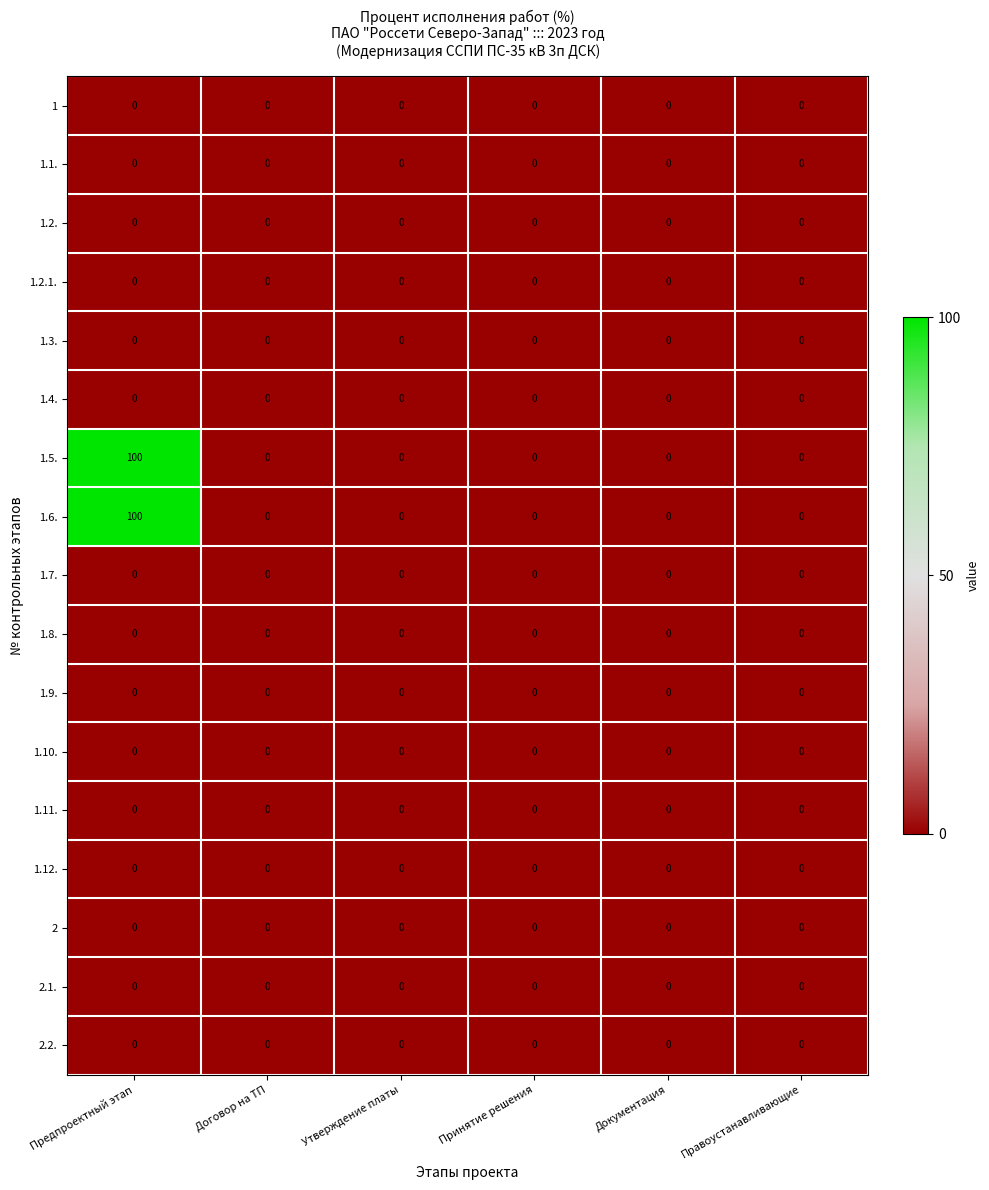

Count the number of data series in this chart.

17